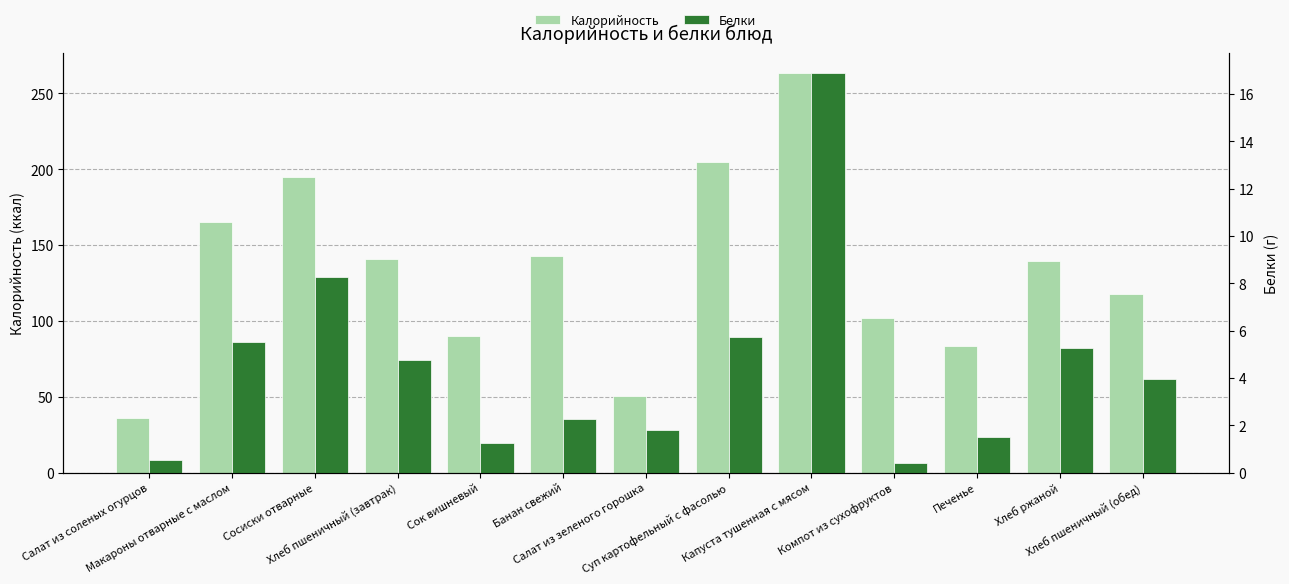

At which label does Белки first exceed 3?

Макароны отварные с маслом